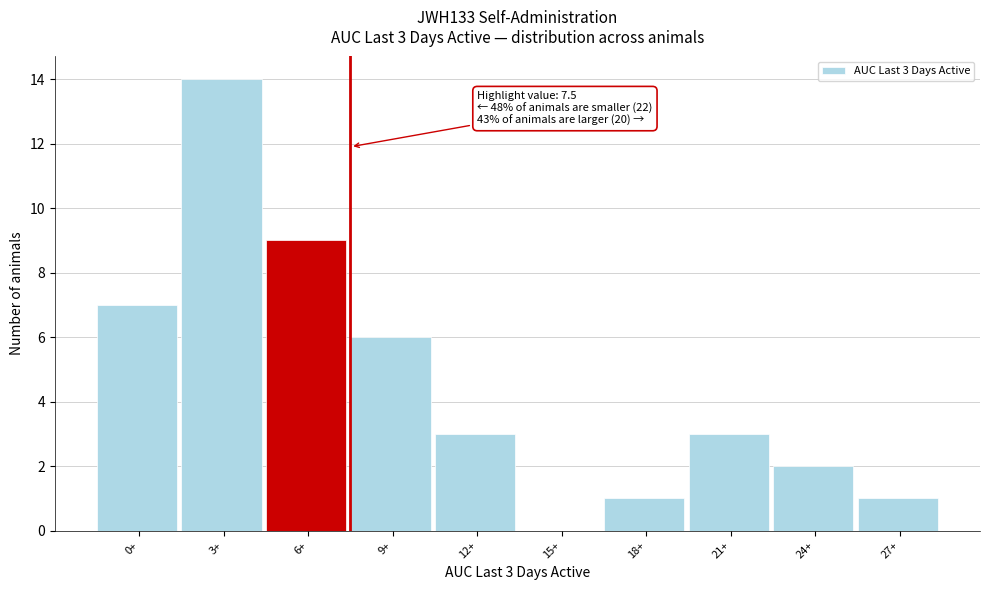

Reading left to right, list all the values displayed in this chart.

0+=7	3+=14	6+=9	9+=6	12+=3	15+=0	18+=1	21+=3	24+=2	27+=1